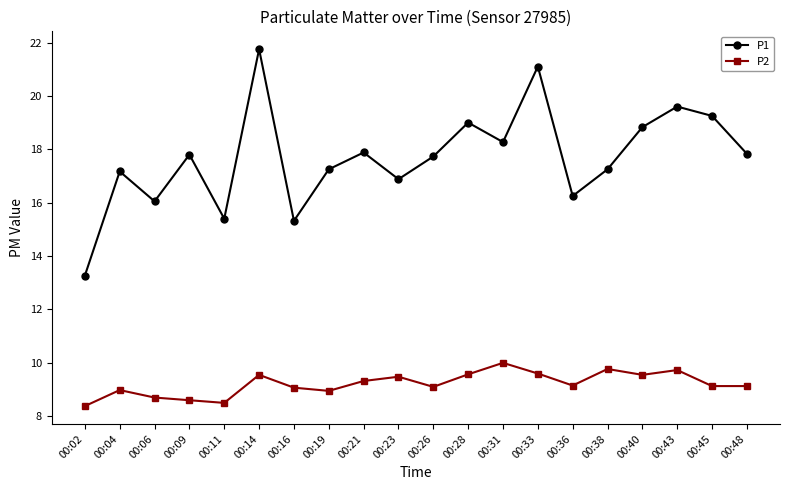

In P1, how many points are higher than both neighbors (excluding endpoints)?

7